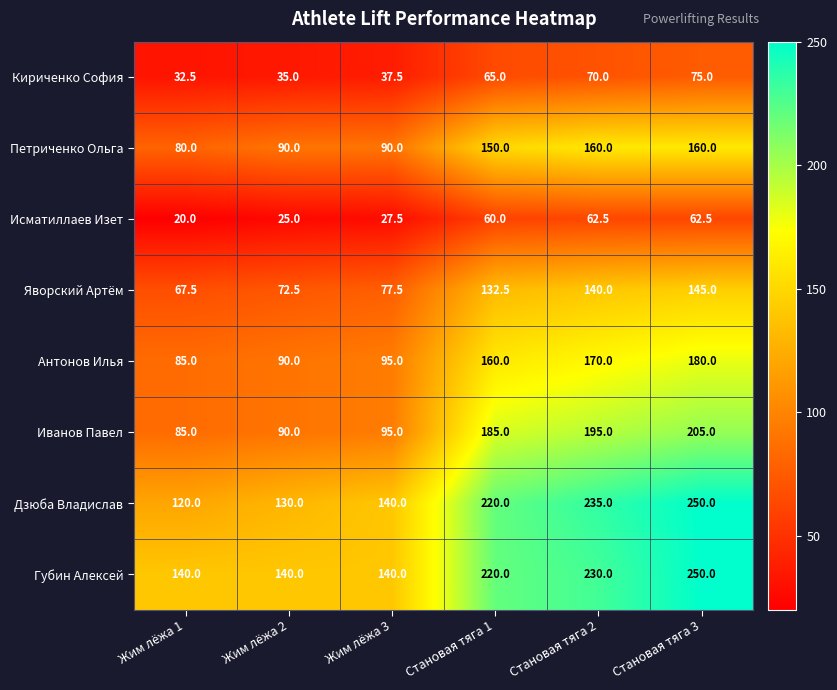

Which series has the widest spread of values?

Дзюба Владислав